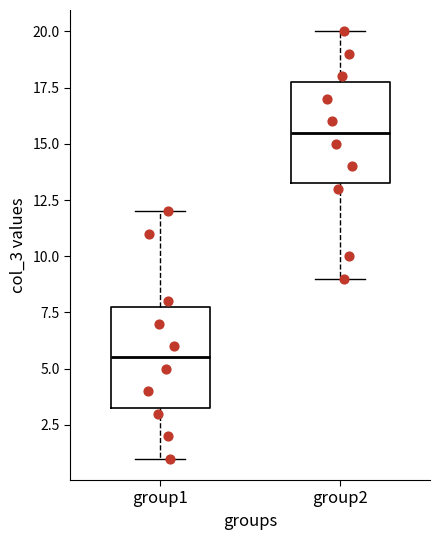

Which box has the lowest median line?

group1